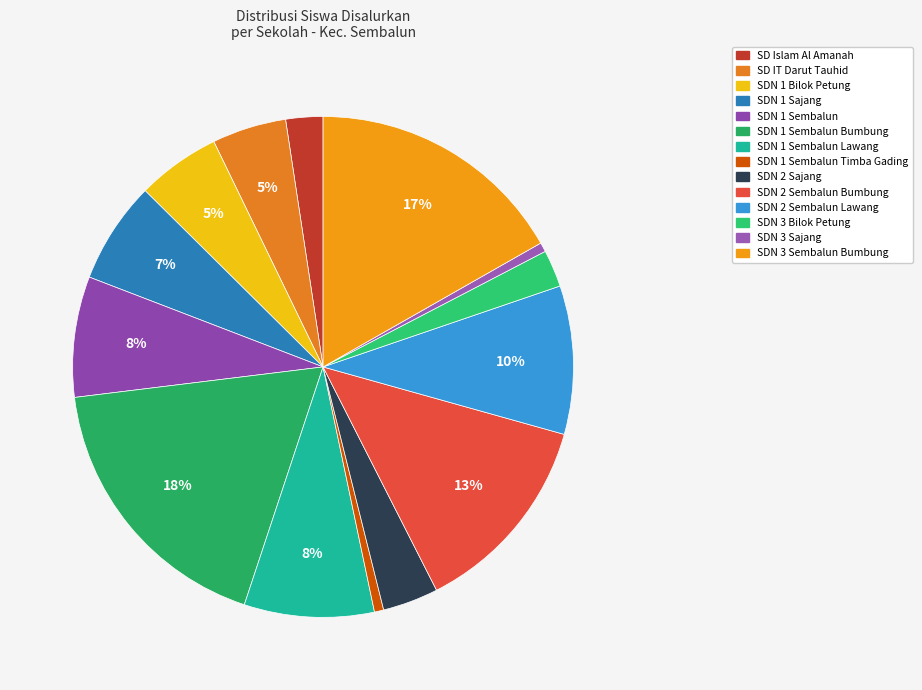

How many segments does this pie chart have?

14